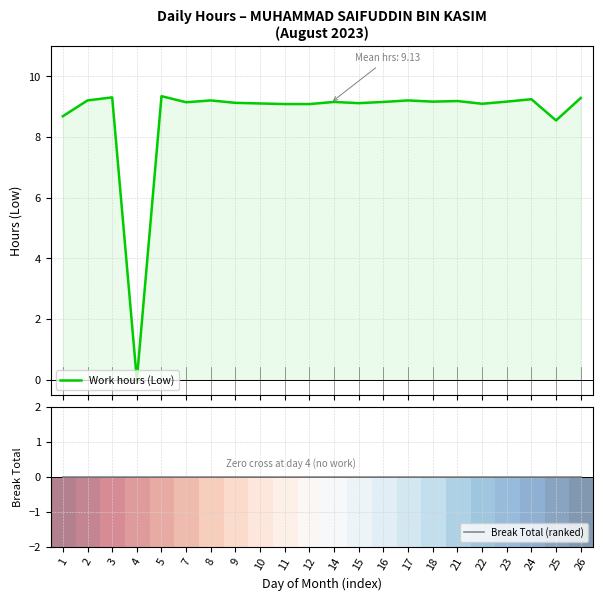

True or false: Break Total (ranked) and Work hours (Low) cross at least once.

False